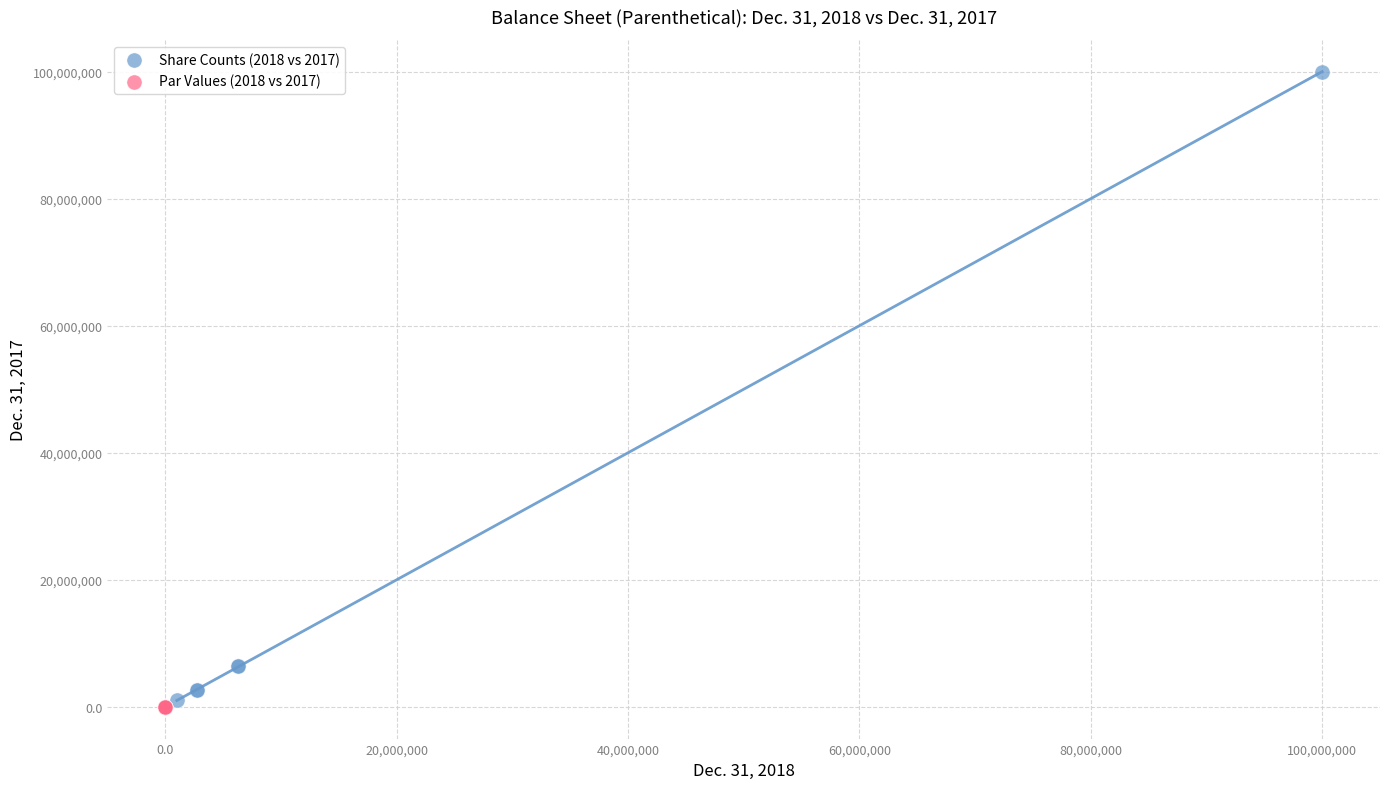

Which series contains the highest Y value?

Share Counts (2018 vs 2017)